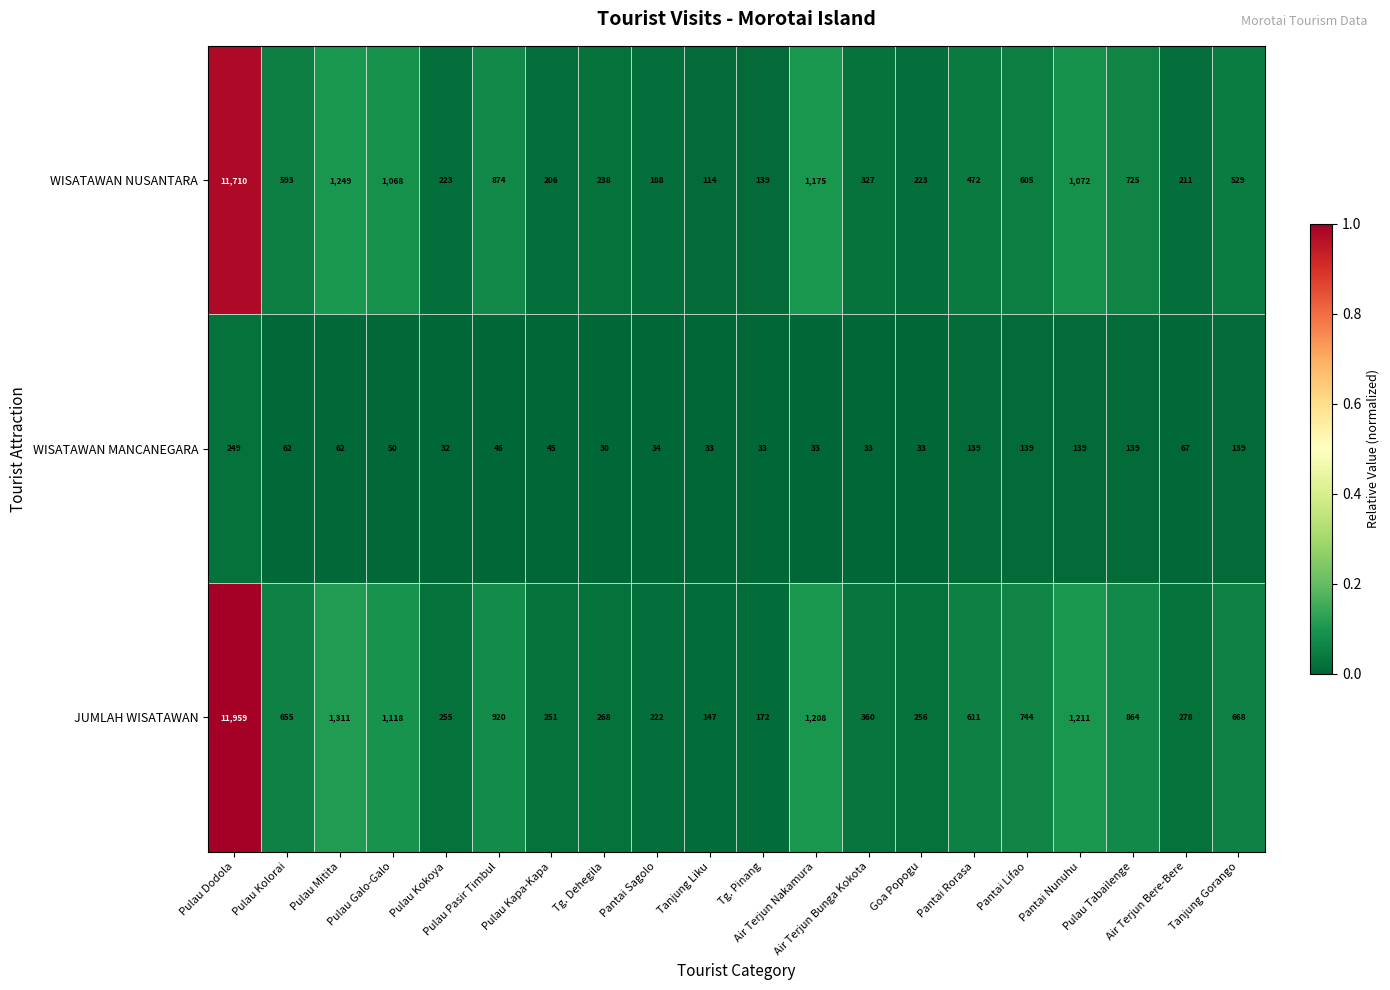

Rank the series by their maximum value, from highest to lowest.

JUMLAH WISATAWAN, WISATAWAN NUSANTARA, WISATAWAN MANCANEGARA